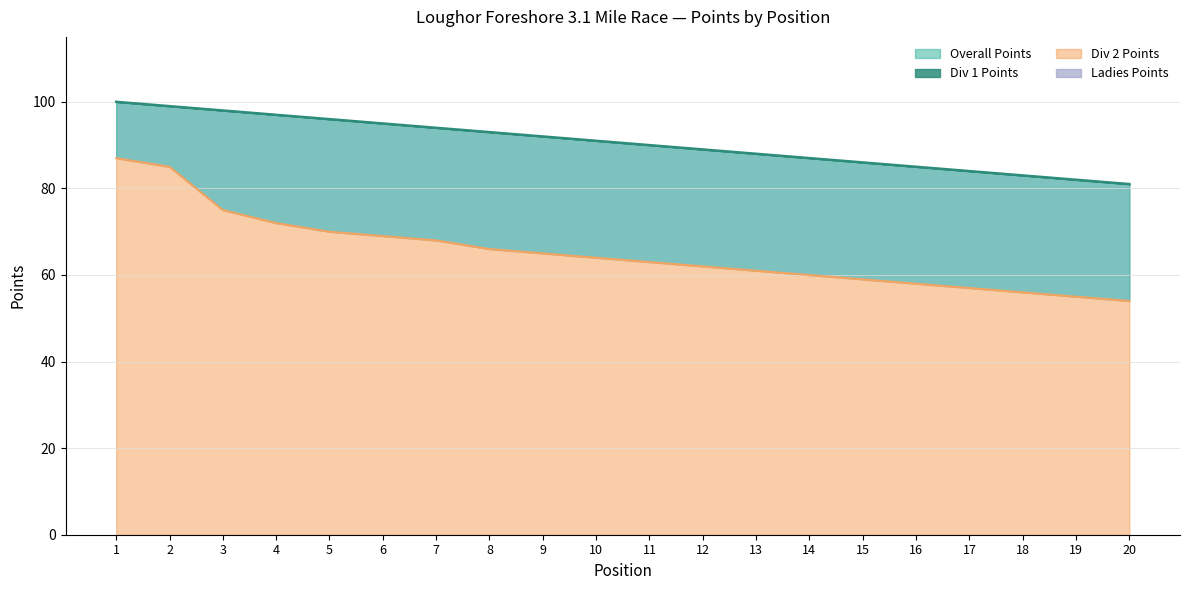

Which series has the largest range (max minus min)?

Ladies Points